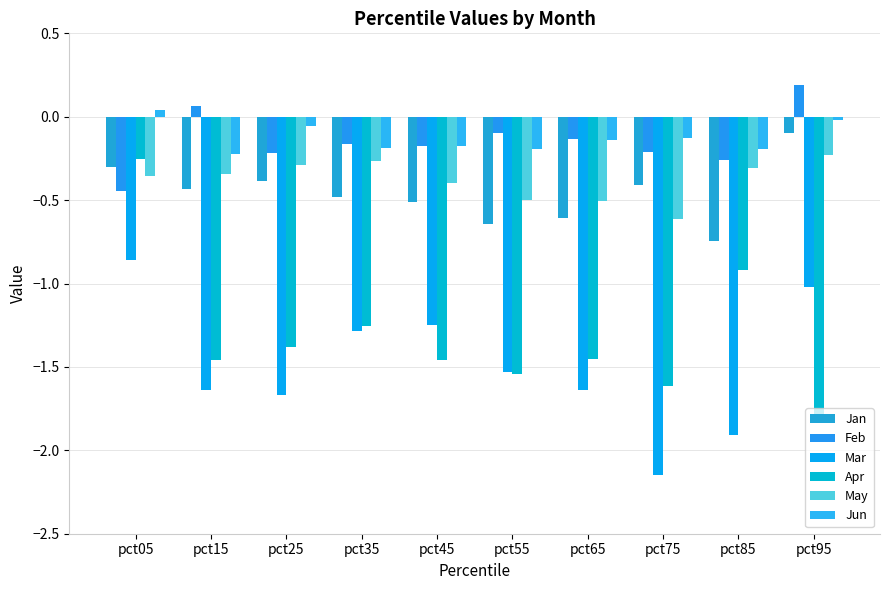

How many bars are there in total?

60